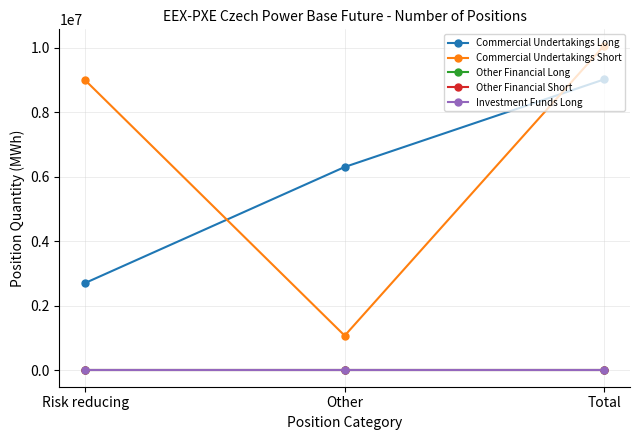

The Commercial Undertakings Long series shows 6308417 at Other. True or false?

True